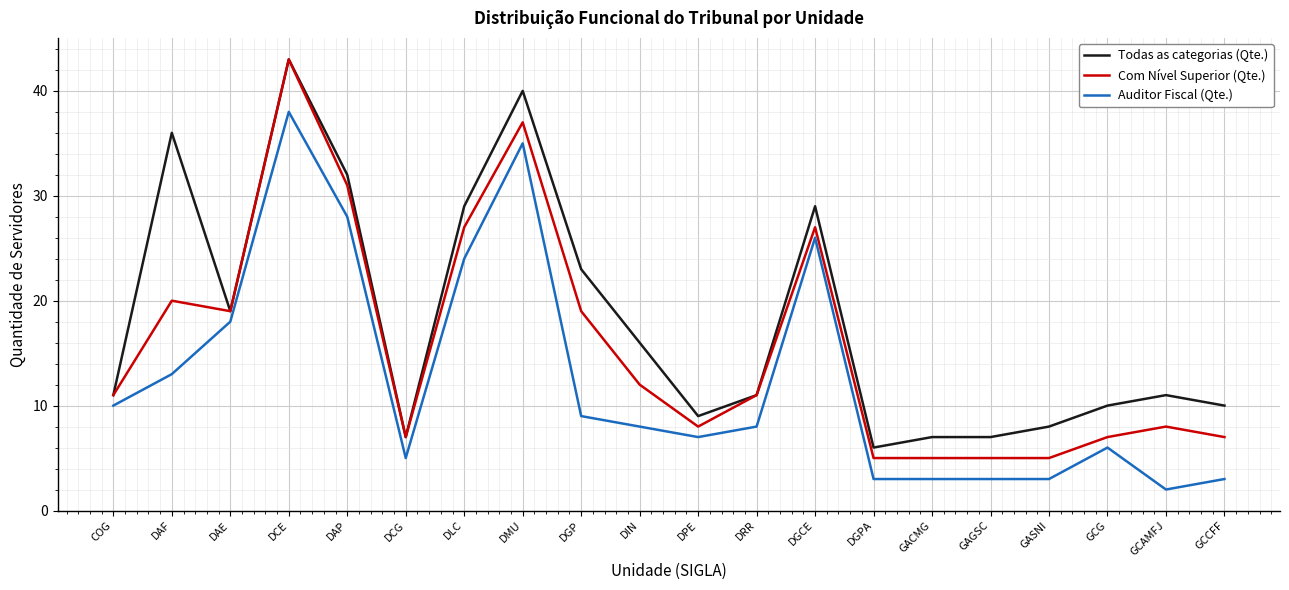

What is the sum of the Todas as categorias (Qte.) values at DCE and DMU?

83